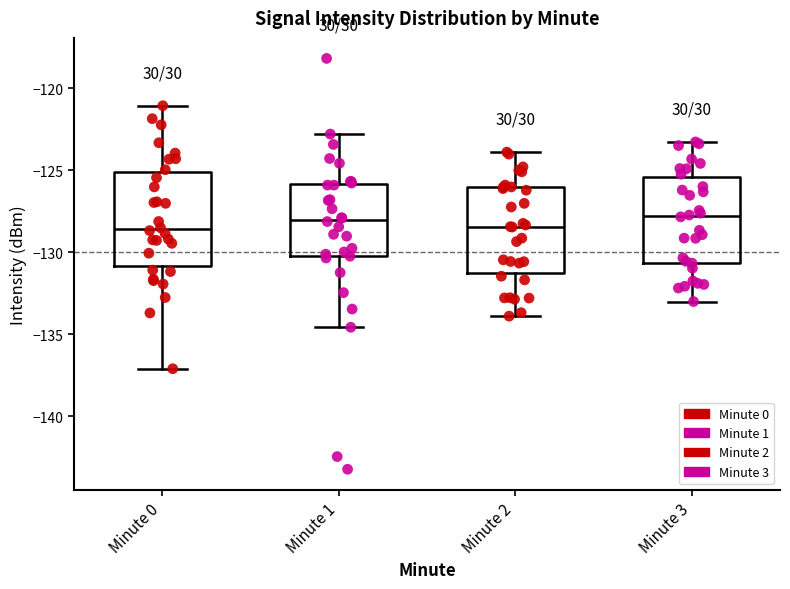

Reading left to right, transcribe this box plot: for each box, give where its median line is, the range the box spans, and where its two whiskers end, as read against the y-axis. The values are not printed on the chart, so give them approximately, as read against the axis.

Minute 0: median -128.5, box -131.0 to -125.0, whiskers -137.0 to -121.0
Minute 1: median -128.0, box -130.0 to -126.0, whiskers -134.5 to -123.0
Minute 2: median -128.5, box -131.5 to -126.0, whiskers -134.0 to -124.0
Minute 3: median -128.0, box -130.5 to -125.5, whiskers -133.0 to -123.5